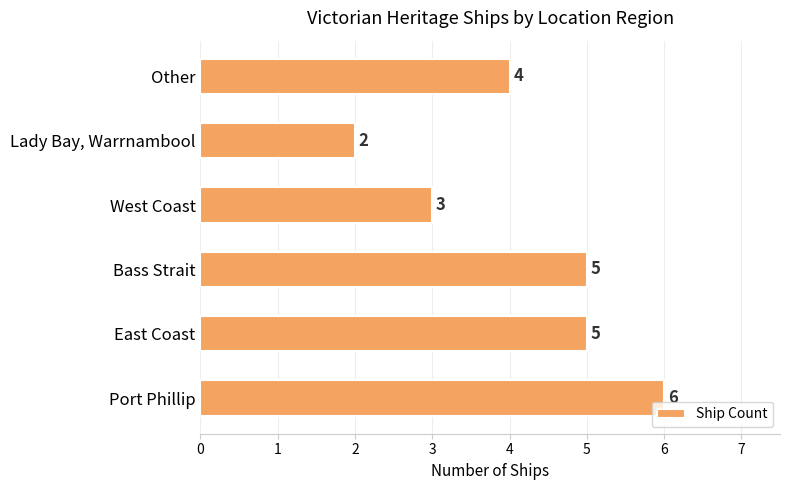

How many series are shown in this chart?

1